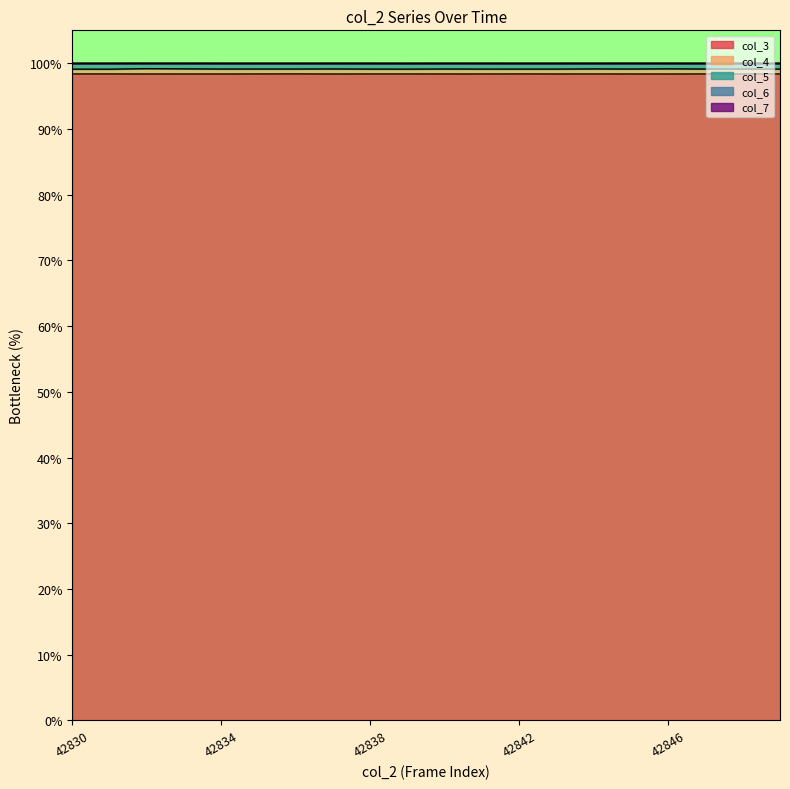

The value of col_6 at 42848 is 100.0. True or false?

True